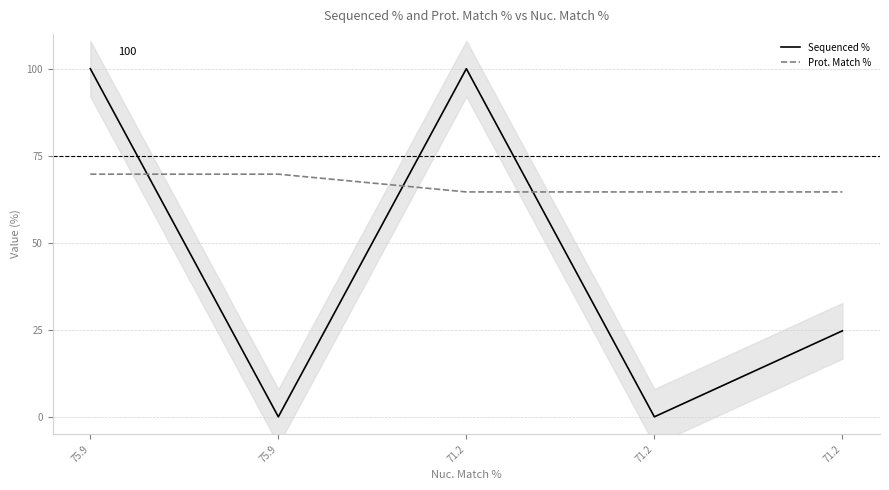

Which series has the widest spread of values?

Sequenced %